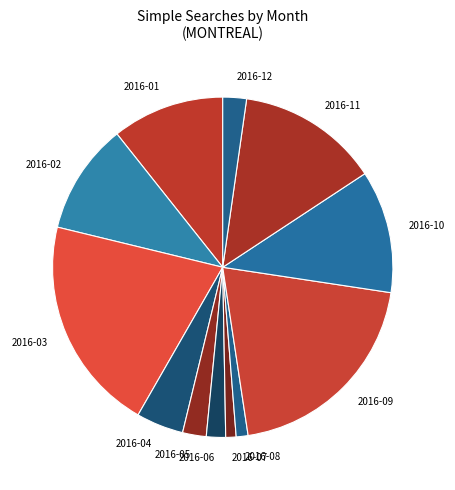

Approximately how many times larger is the value at 2016-06 compared to 2016-12?

0.8